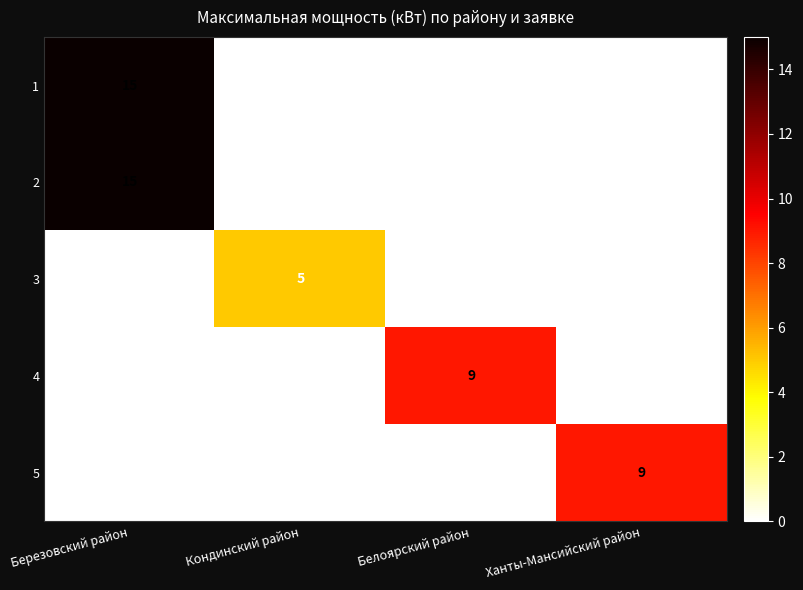

True or false: 1 has a value of -8 at Ханты-Мансийский район.

False